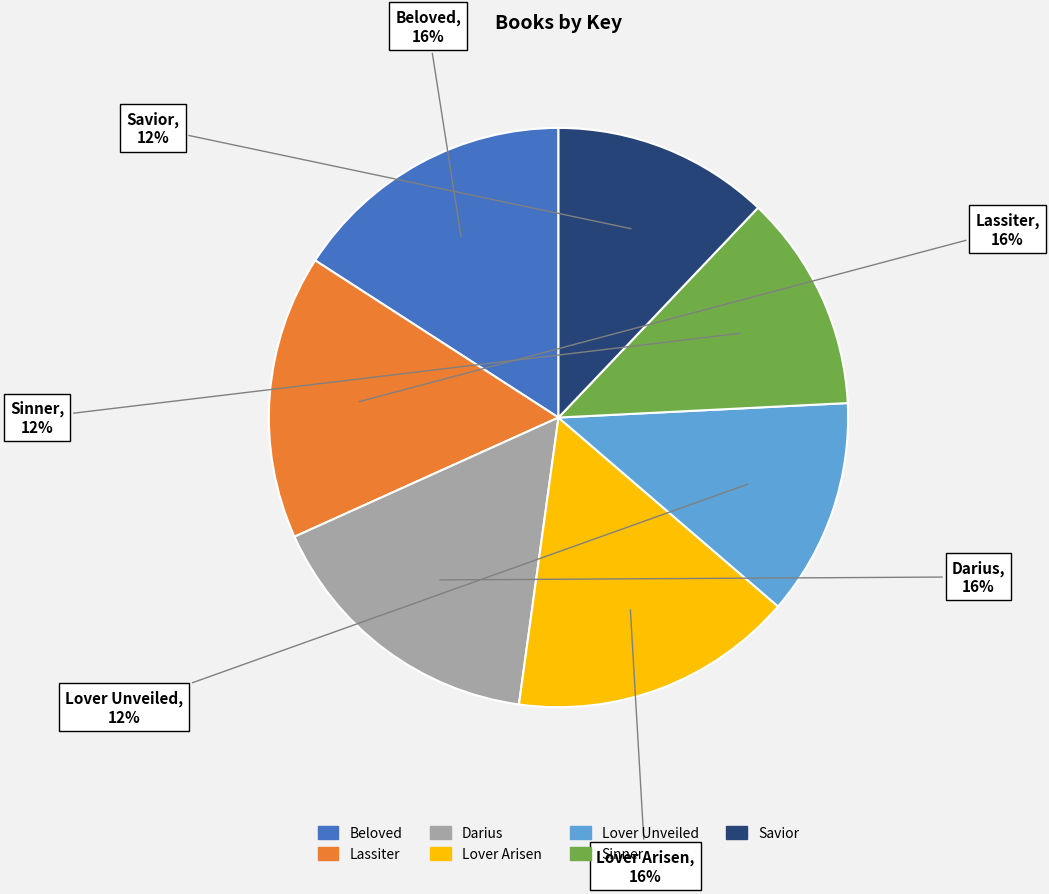

Do Sinner and Beloved together represent more than half of the pie?

No